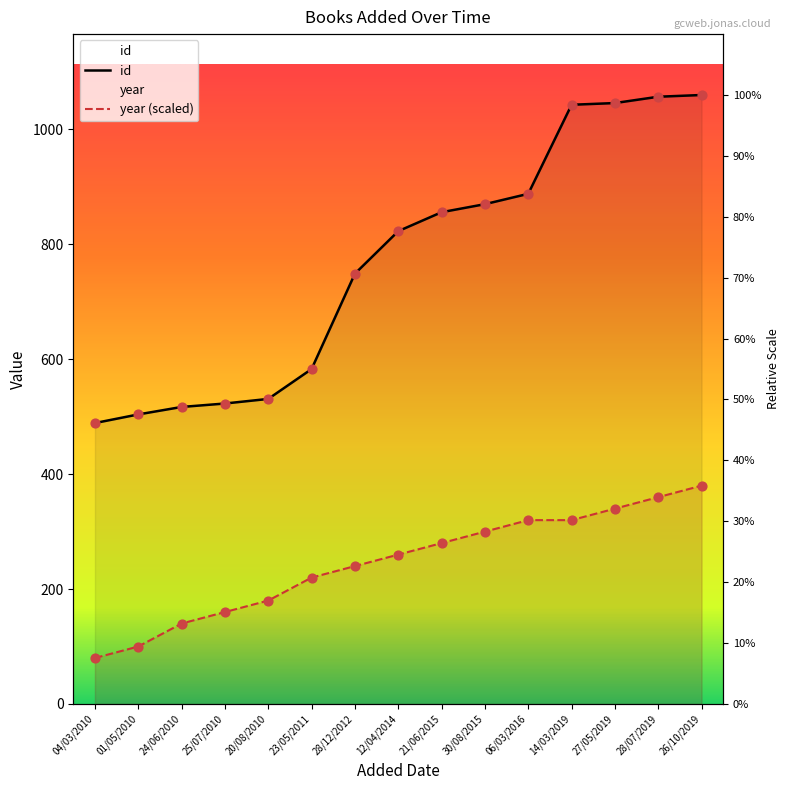

What are all the series names shown in the legend?

id, year